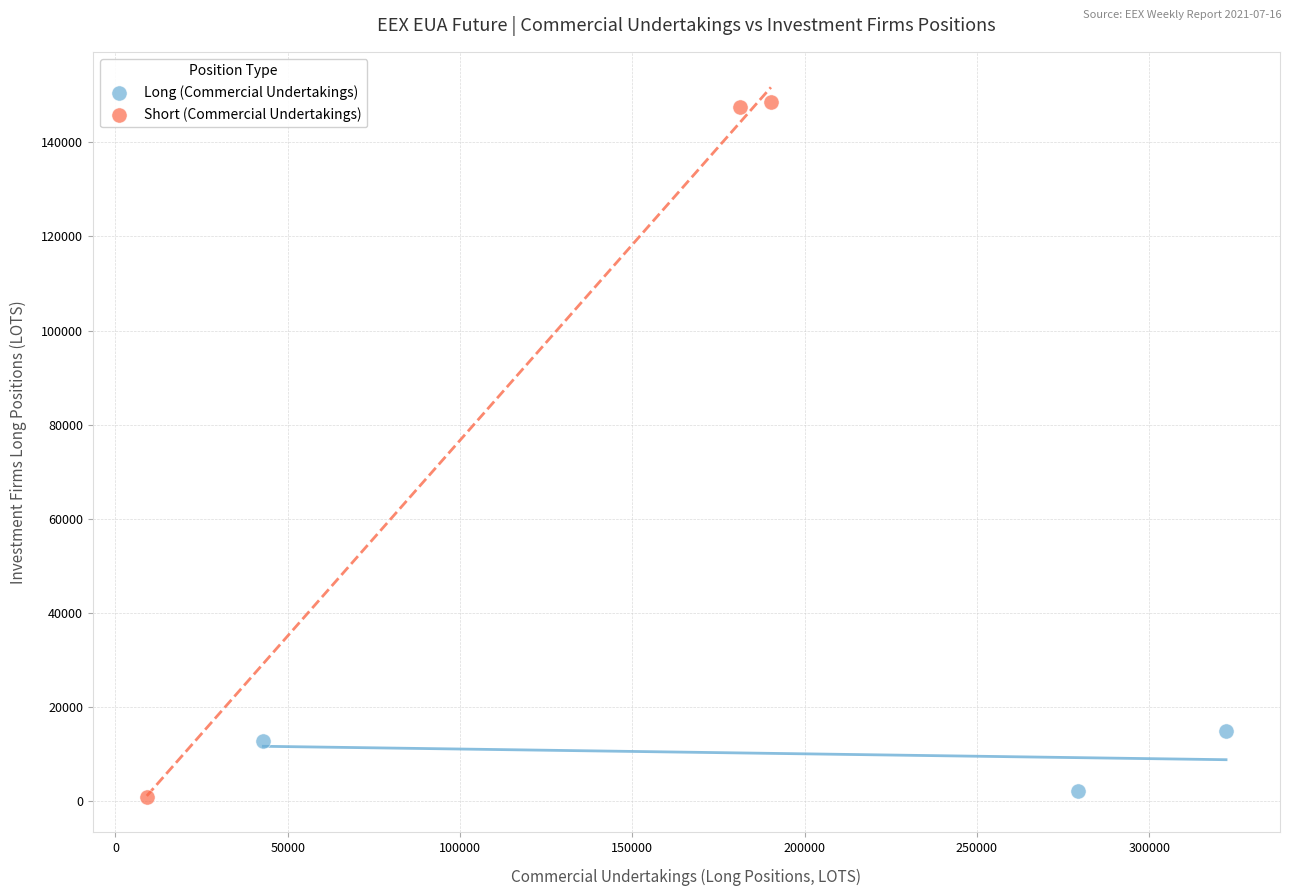

Which series contains the highest Y value?

Short (Commercial Undertakings)